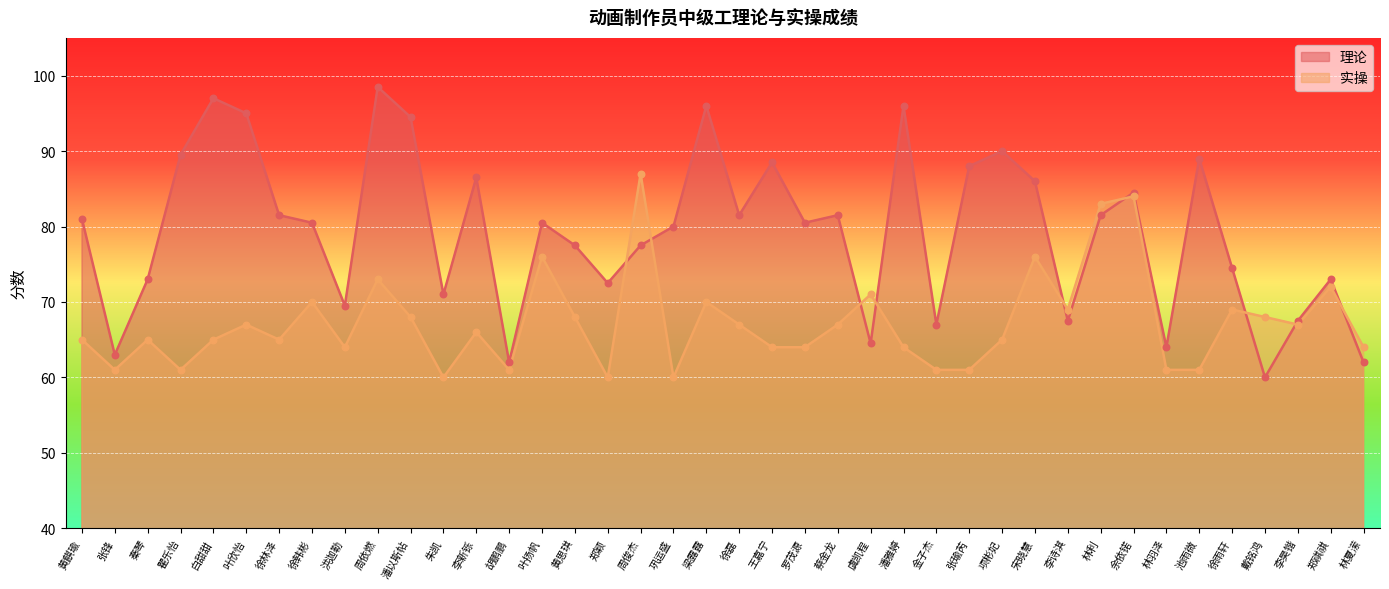

At how many categories does at least one series exceed 61?

40